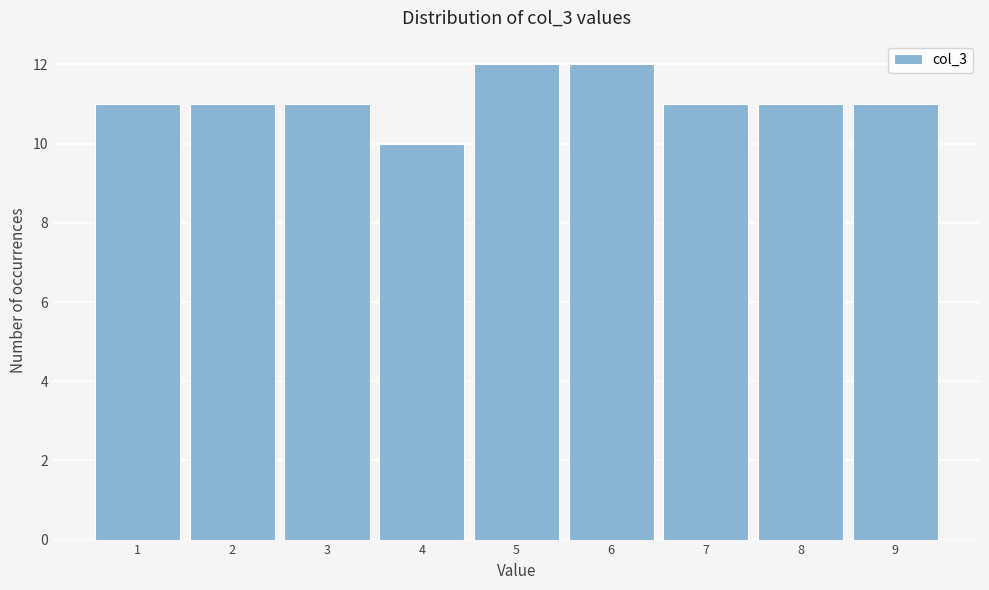

Reading left to right, transcribe this chart: for each bar, give the range it covers on the x-axis and its height. The values are not printed on the chart, so give them approximately, as read against the axis.

0.5 to 1.5: 11
1.5 to 2.5: 11
2.5 to 3.5: 11
3.5 to 4.5: 10
4.5 to 5.5: 12
5.5 to 6.5: 12
6.5 to 7.5: 11
7.5 to 8.5: 11
8.5 to 9.5: 11